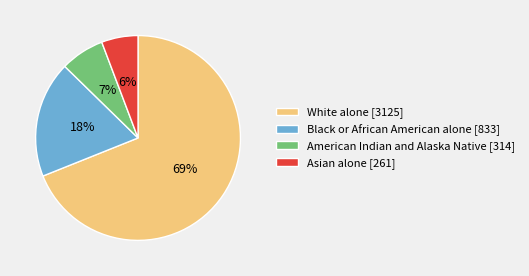

Is the sum of American Indian and Alaska Native and White alone greater than half?

Yes